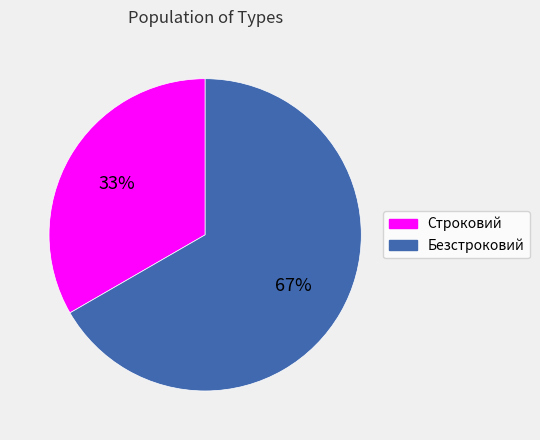

To the nearest percent, what portion does Строковий represent?

33%